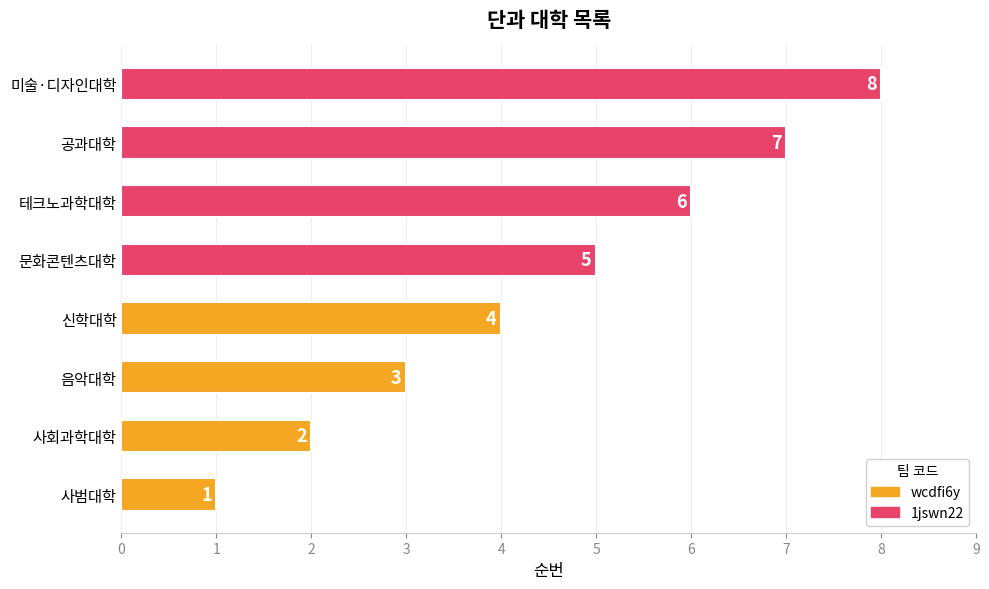

Are the bars grouped side by side (vs. stacked)?

Yes